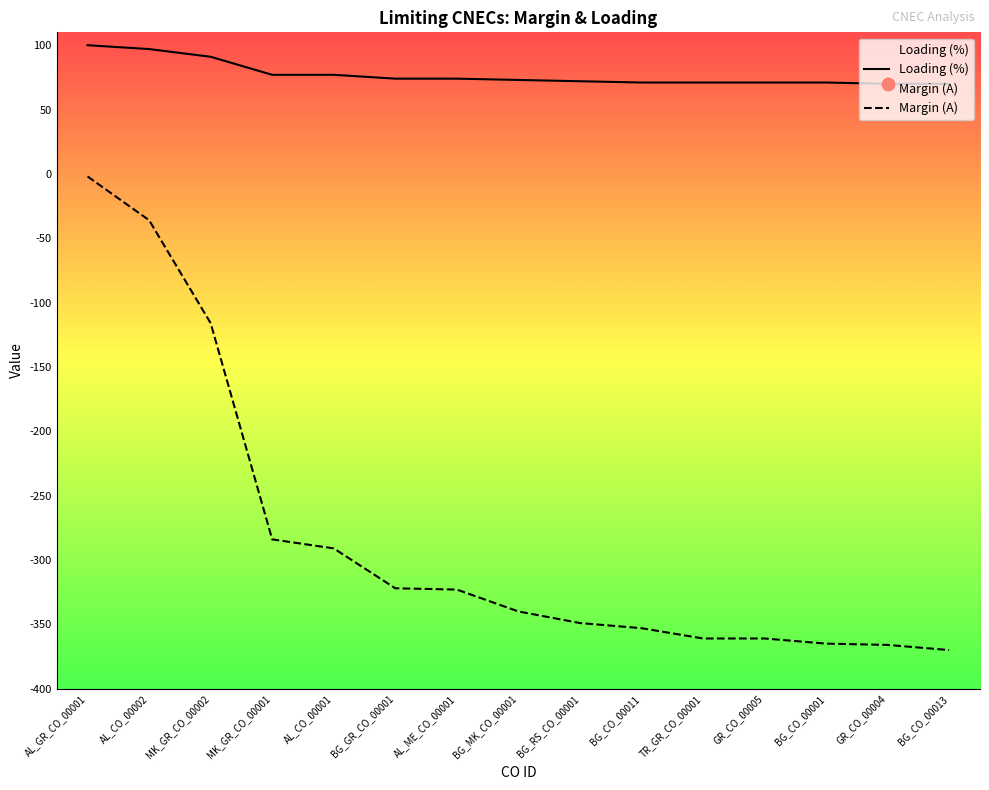

Is the value of Margin (A) at BG_GR_CO_00001 greater than the value of Loading (%) at BG_CO_00013?

No